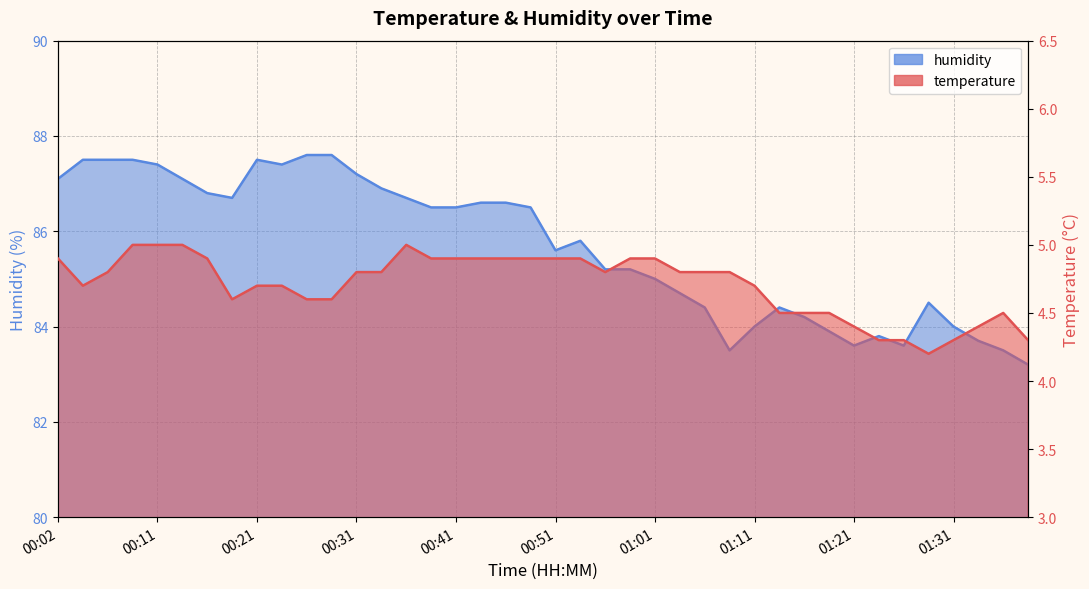

What is the label of the 11th point from the left?

00:26